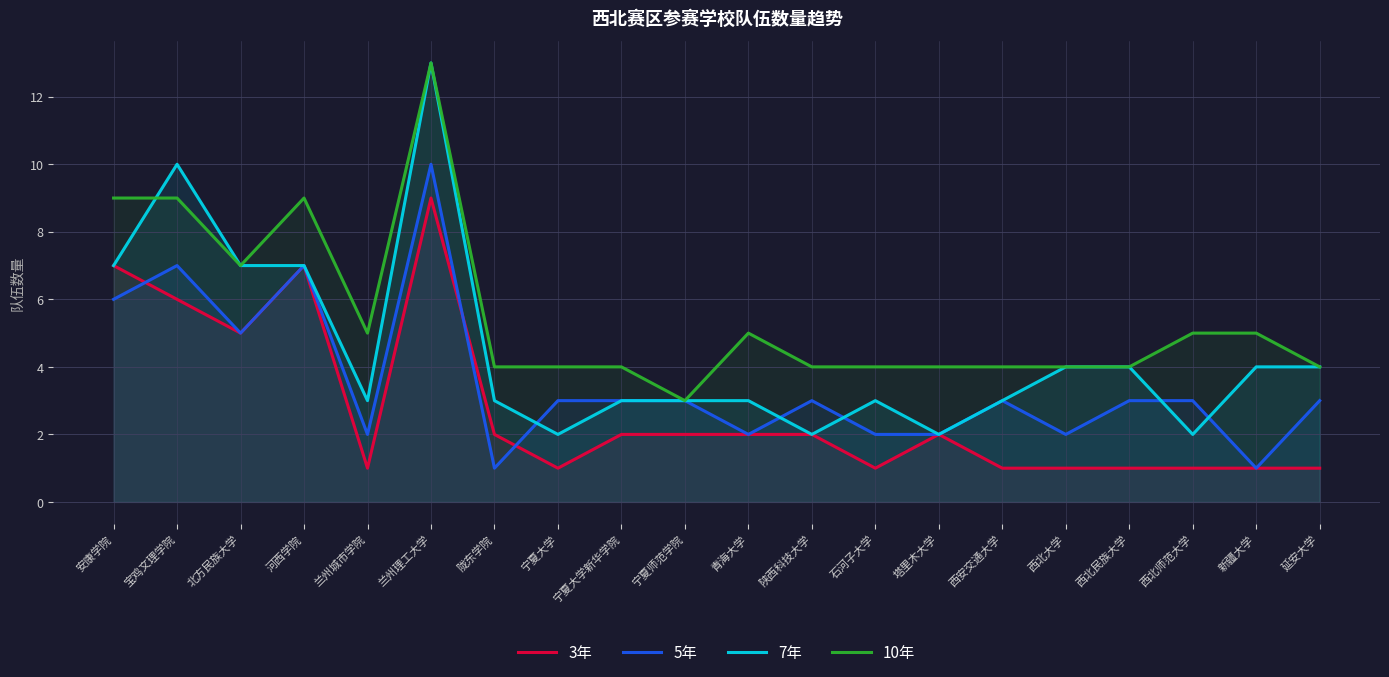

Which series has the largest total across all categories?

10年